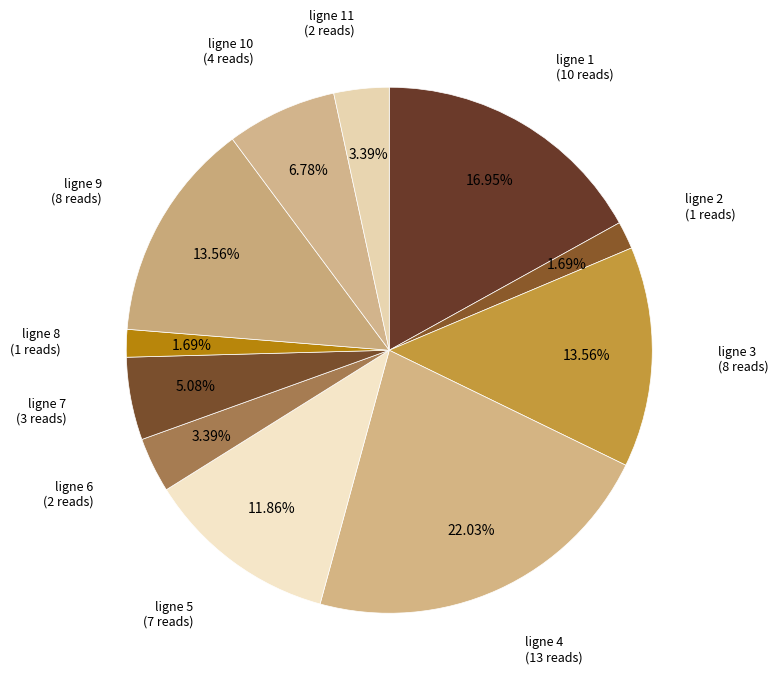

How many segments does this pie chart have?

11